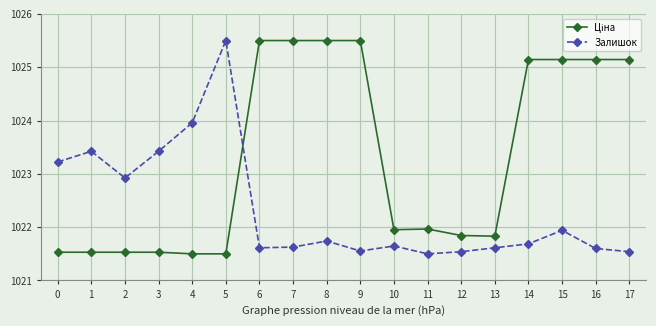

What is the average value of the Залишок series?

1022.3